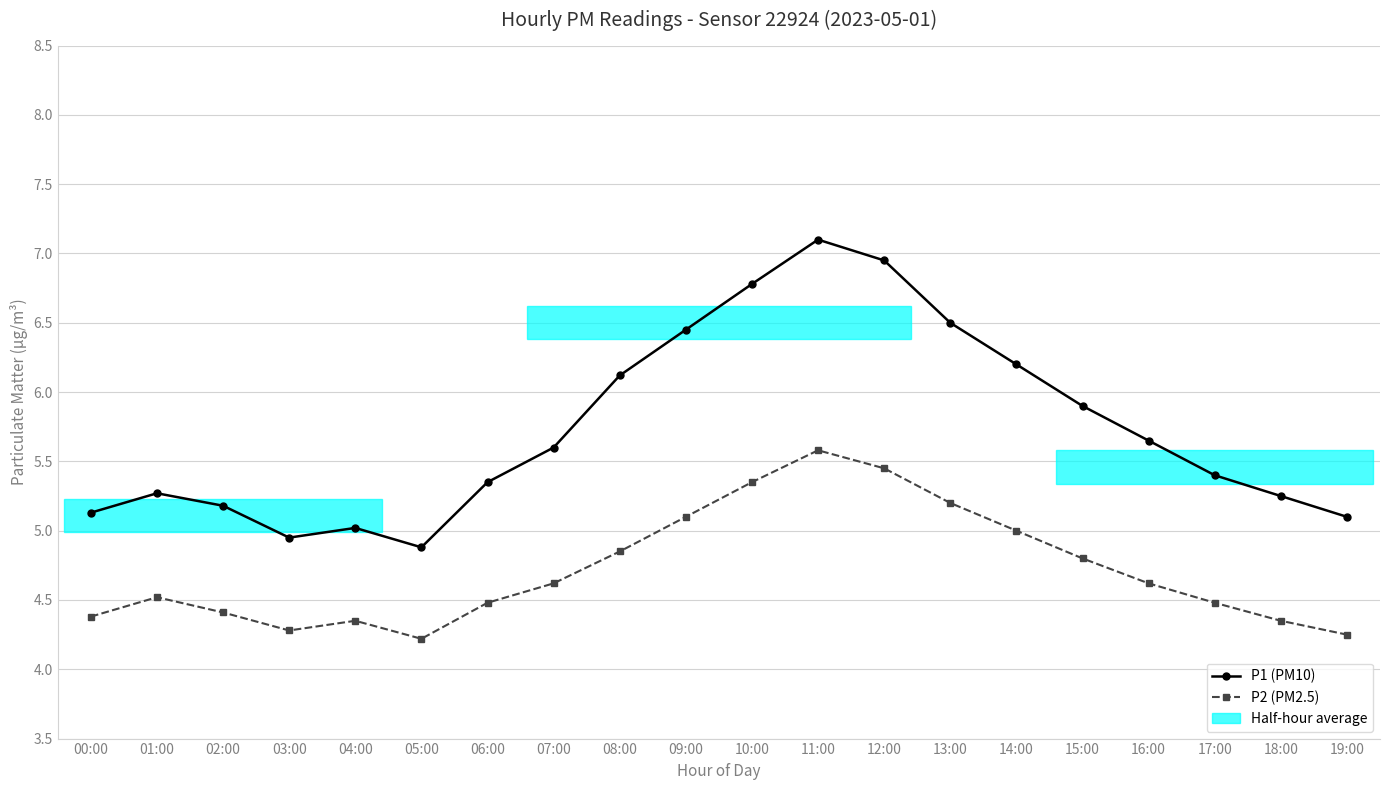

What position from the right is 03:00?

17